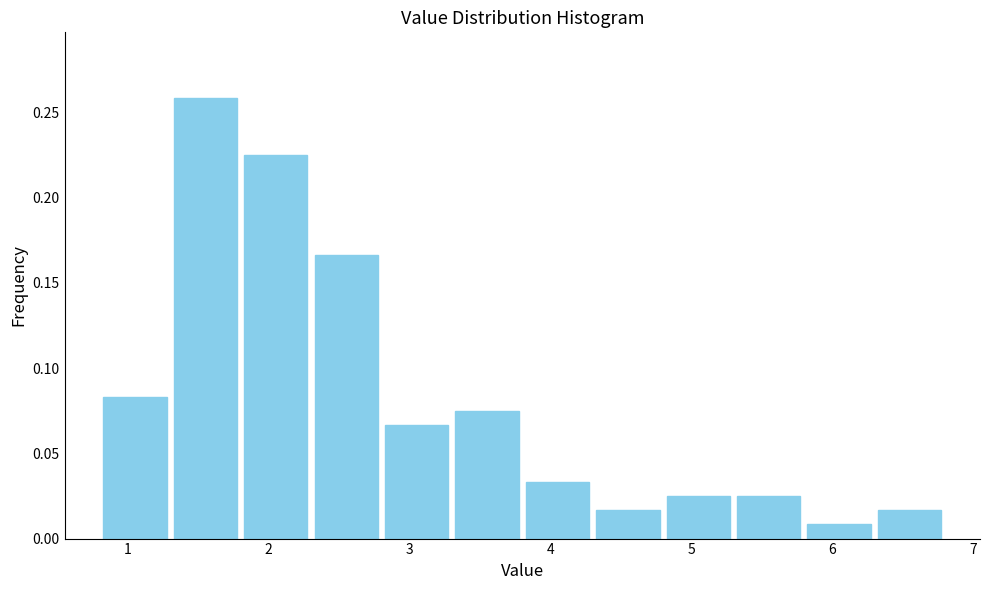

Which range on the x-axis has the tallest bar?

1.3 to 1.8